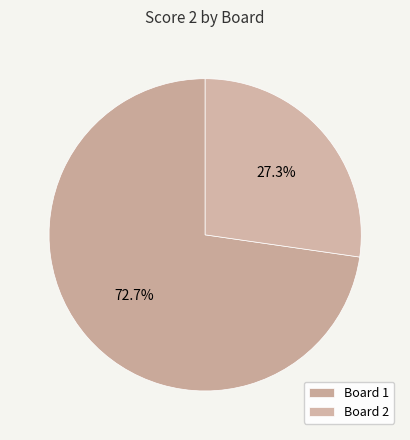

Rank the categories by value from lowest to highest.

2, 1